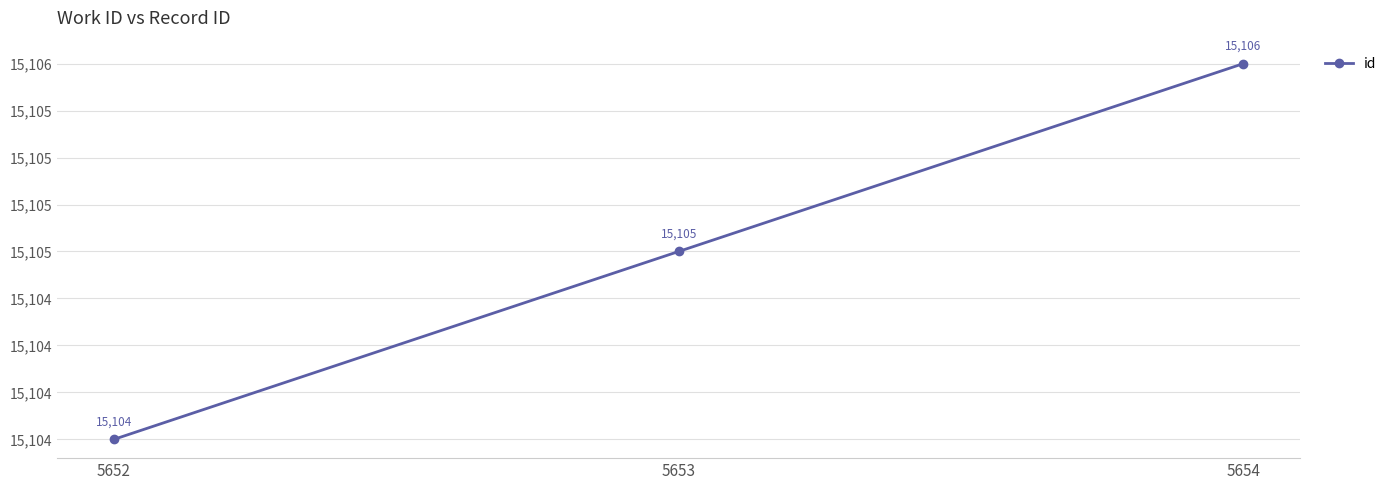

Reading left to right, what are all the values shown in this chart?

5652=15104	5653=15105	5654=15106